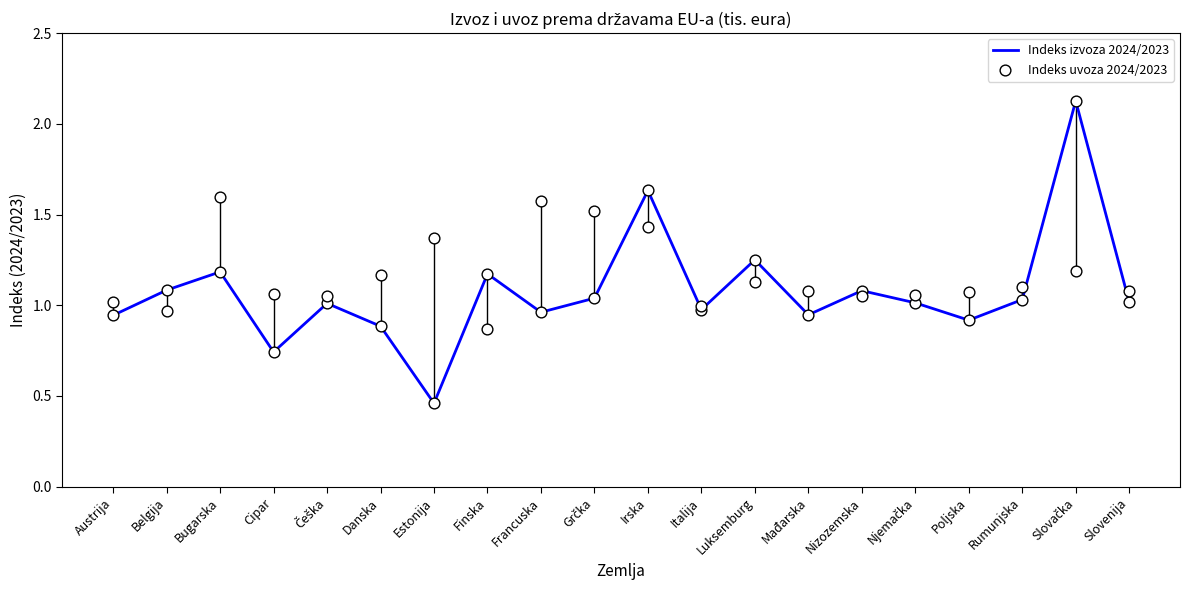

Which series reaches the maximum Y coordinate?

Indeks izvoza 2024/2023